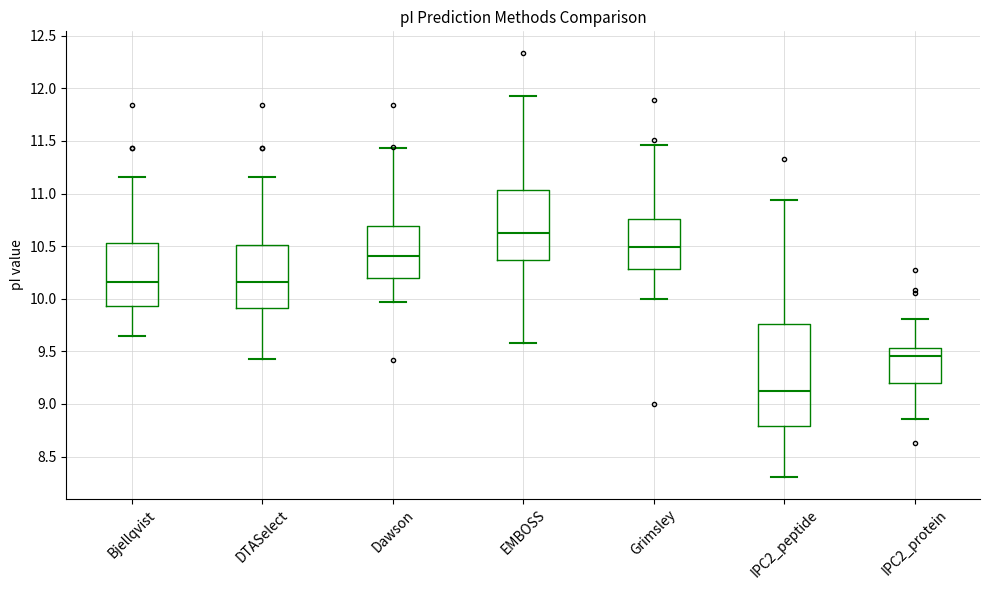

Comparing the boxes themselves (not the whiskers), which one is the tallest?

IPC2_peptide